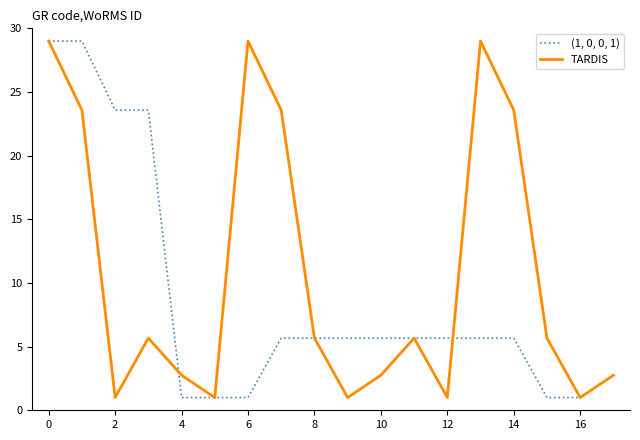

Which series has the largest total across all categories?

TARDIS